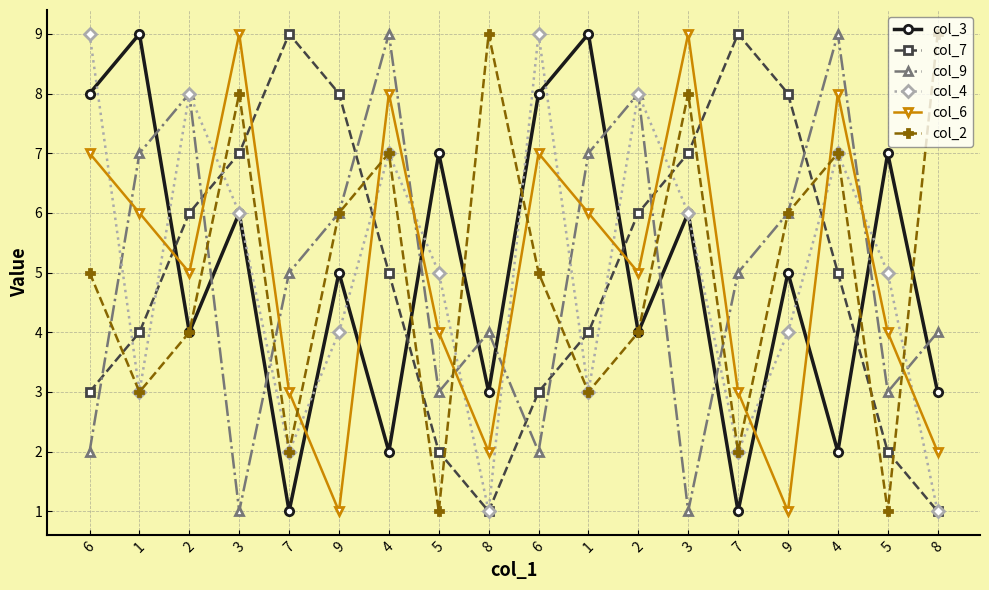

What are all the series names shown in the legend?

col_3, col_7, col_9, col_4, col_6, col_2